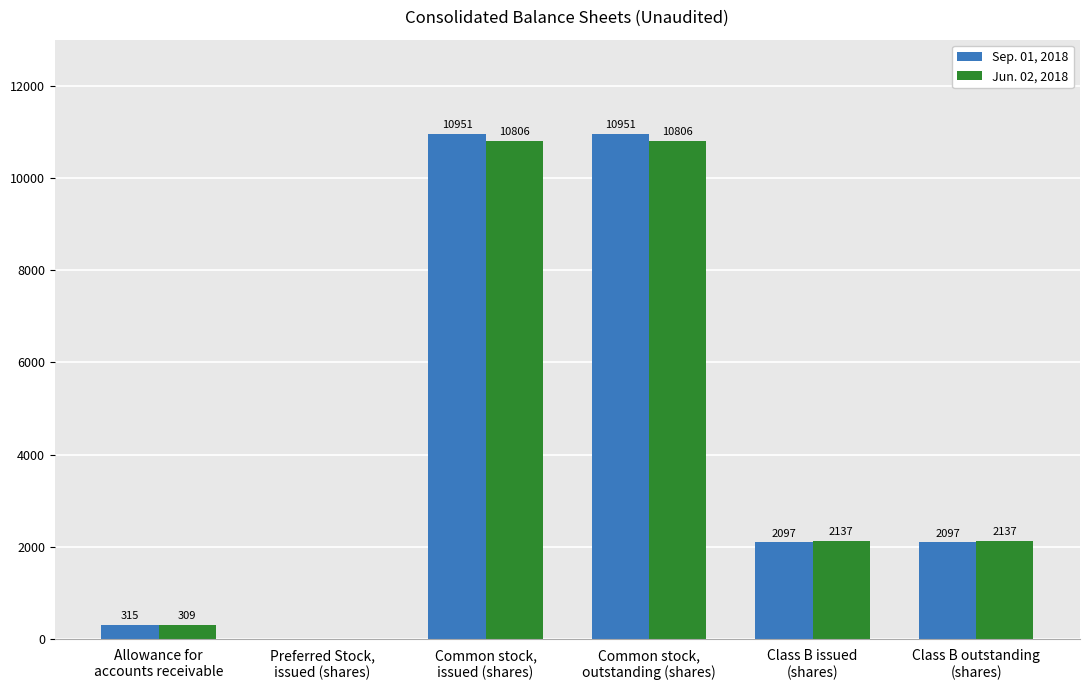

What is the greatest value displayed?

10951